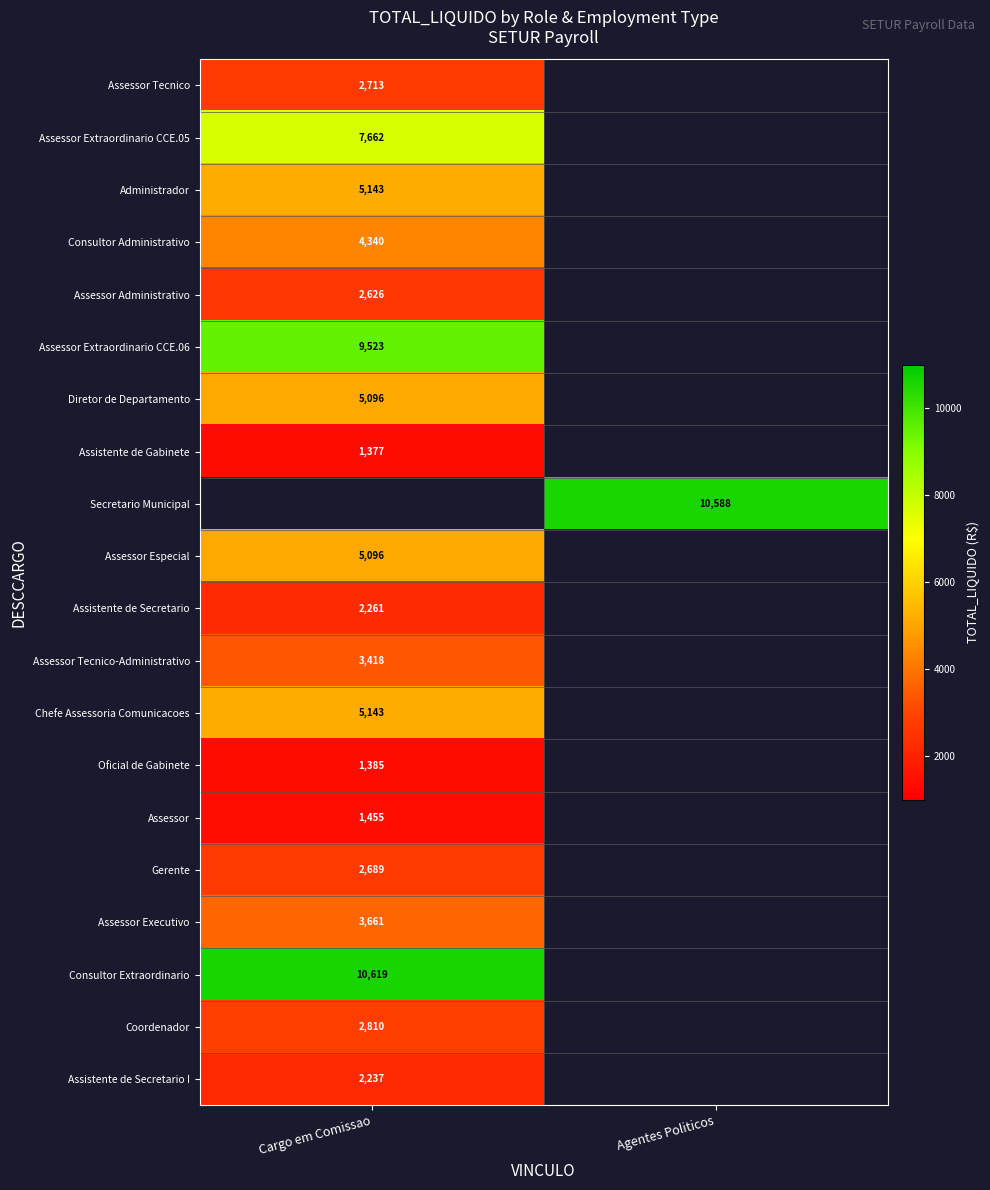

Is the value of Consultor Extraordinario at Cargo em Comissao greater than the value of Assessor Tecnico-Administrativo at Cargo em Comissao?

Yes